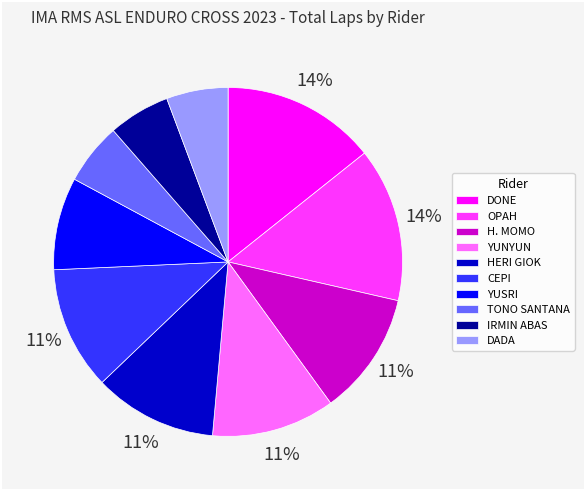

What is the ratio of the value at H. MOMO to the value at CEPI?

1.0